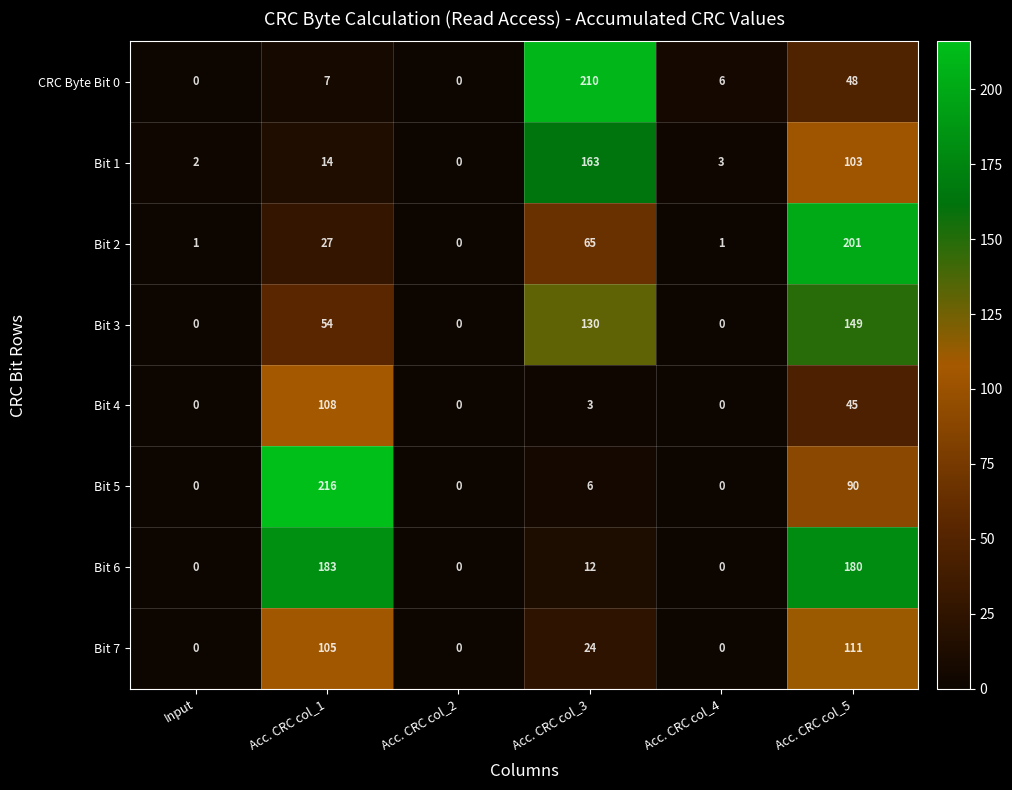

At which category does the chart reach its peak across all series?

Acc. CRC col_1